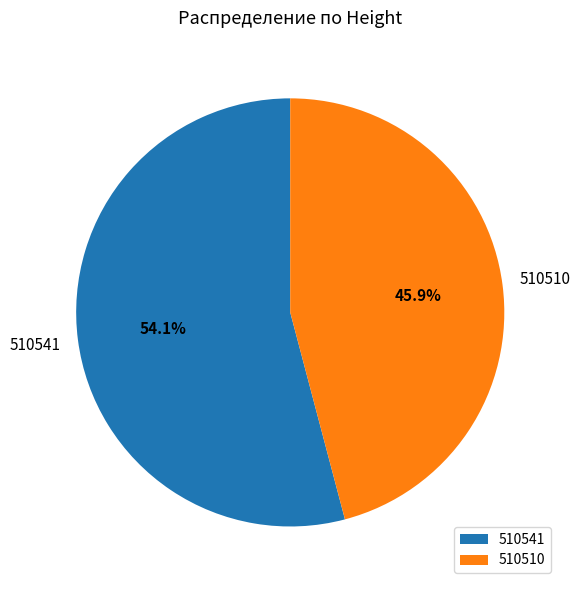

To the nearest percent, what is the combined percentage of 510541 and 510510?

100%